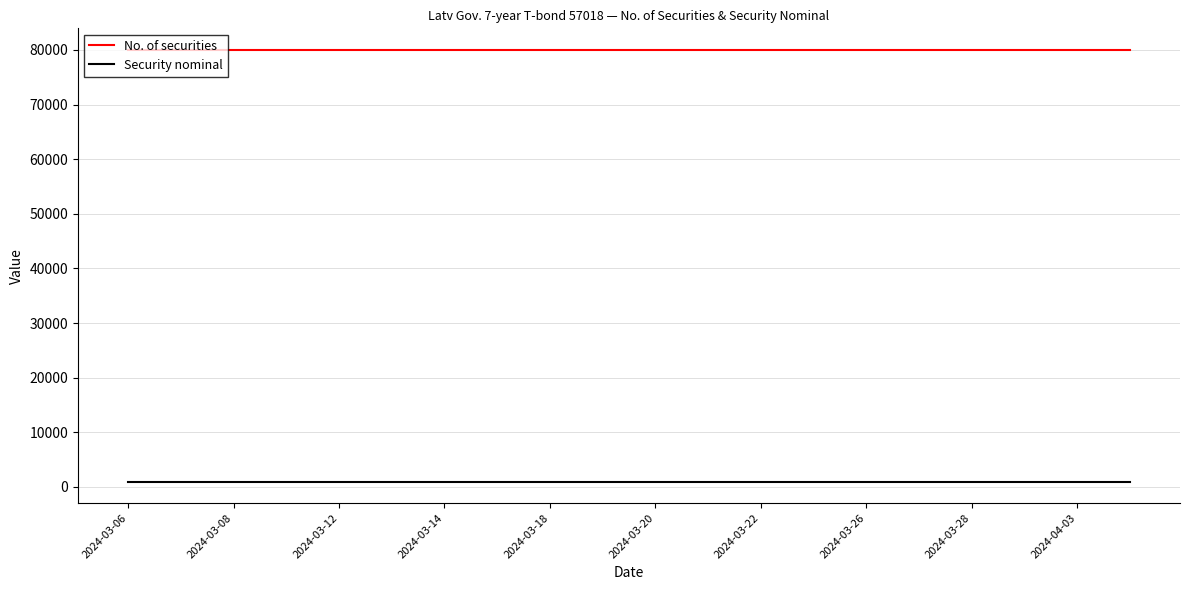

Which series has the largest total across all categories?

No. of securities